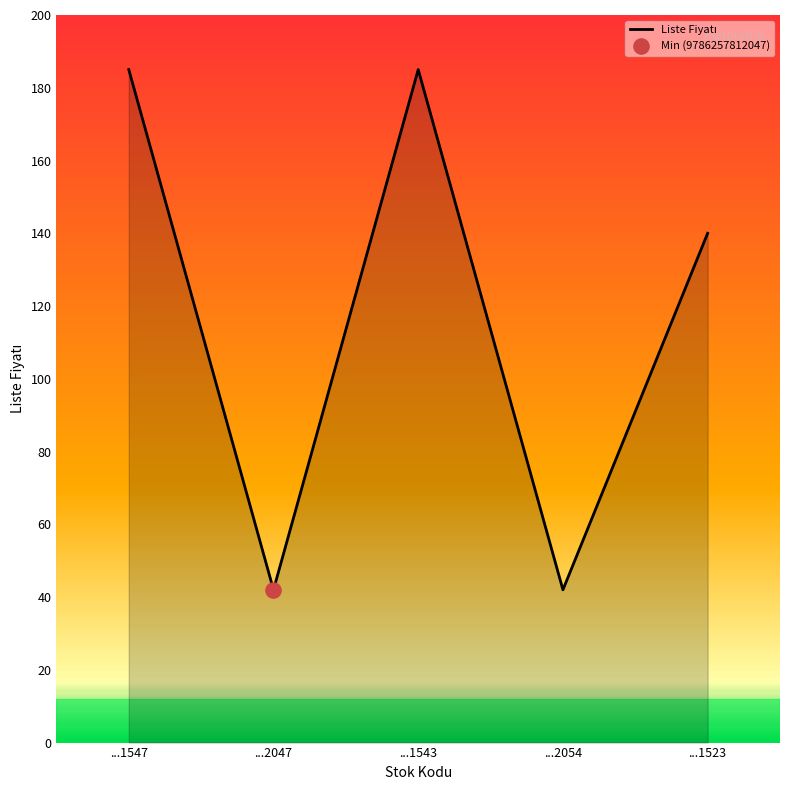

What is the ratio of the value at ...1547 to the value at ...2047?

4.4